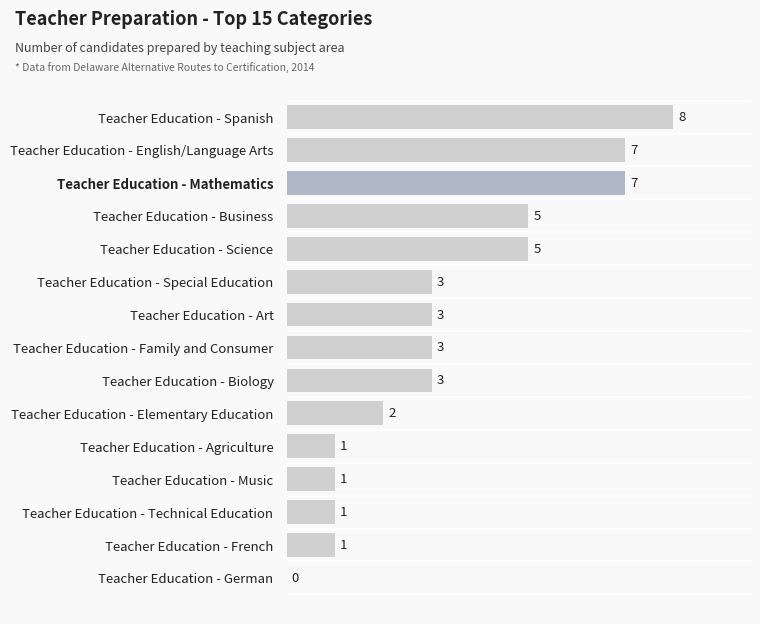

What is the change in value from Teacher Education - Technical Education to Teacher Education - Elementary Education?

+1